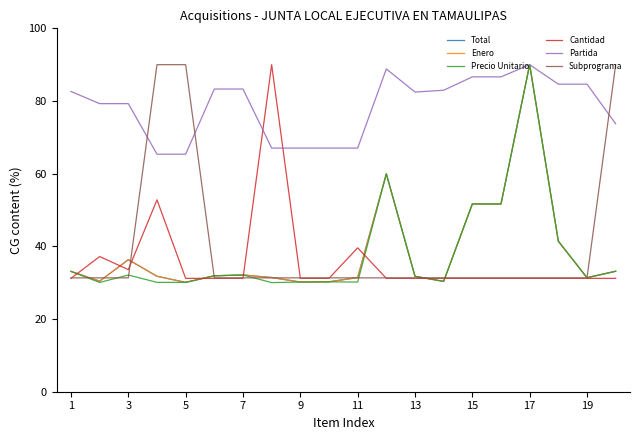

In Partida, how many points are lower than both neighbors (excluding endpoints)?

1